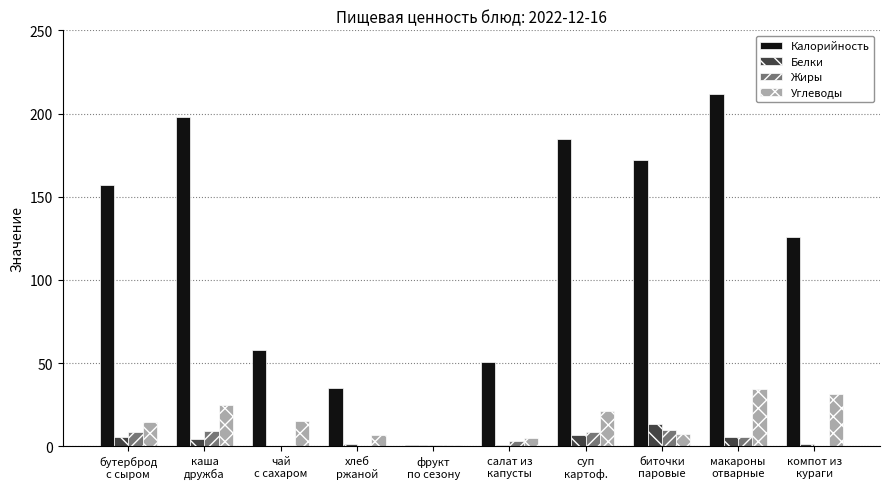

What is the sum of all Белки values?

39.4